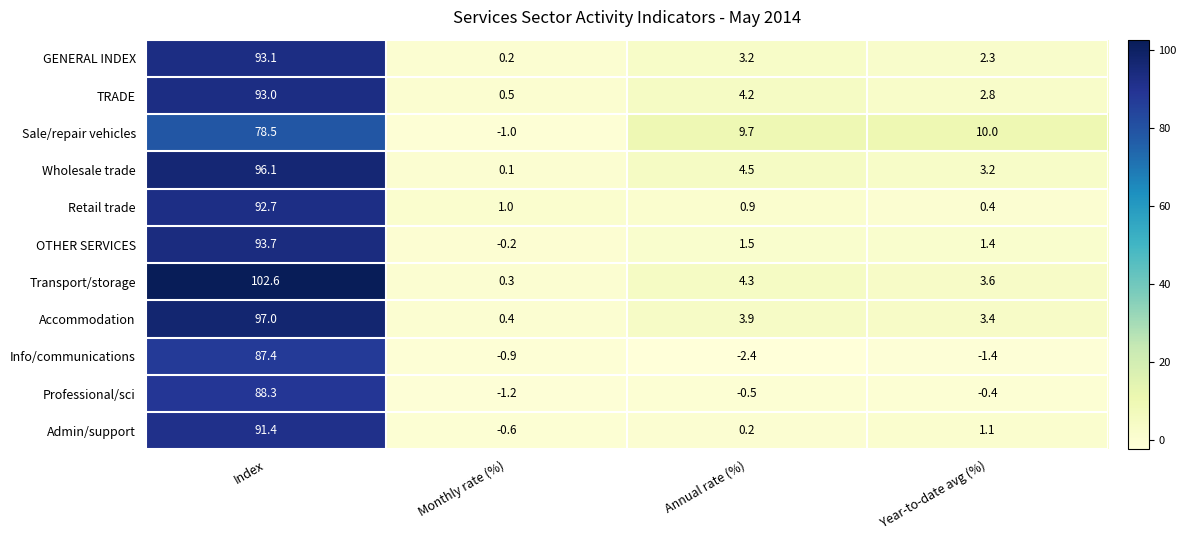

Read the OTHER SERVICES value at Annual rate (%).

1.5